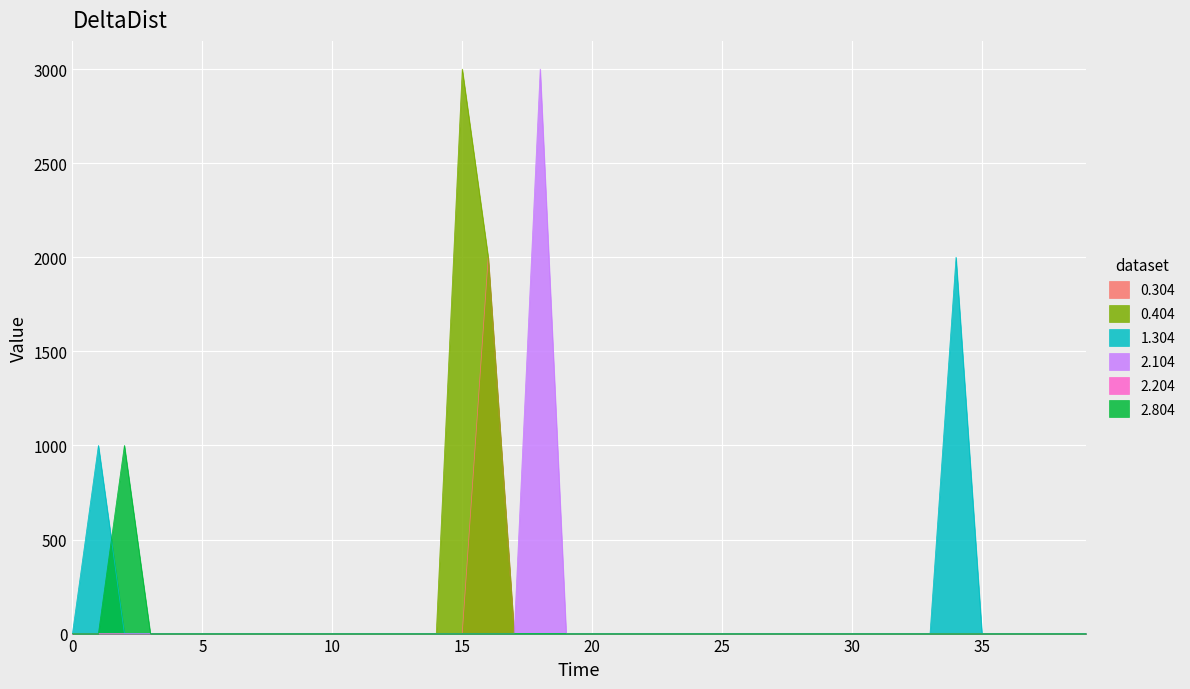

True or false: 0.304 and 2.804 intersect in this chart.

False